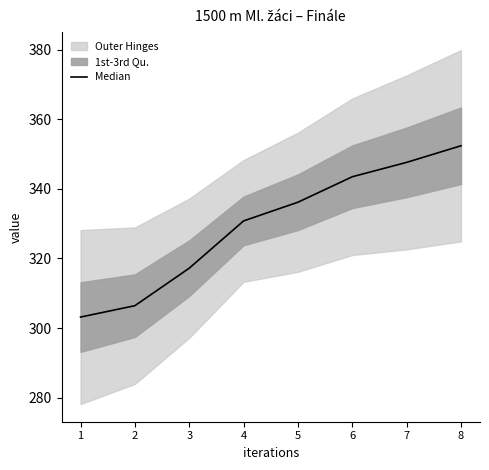

Reading left to right, list all the values displayed in this chart.

303.2	306.4	317.2	330.8	336.2	343.5	347.6	352.4